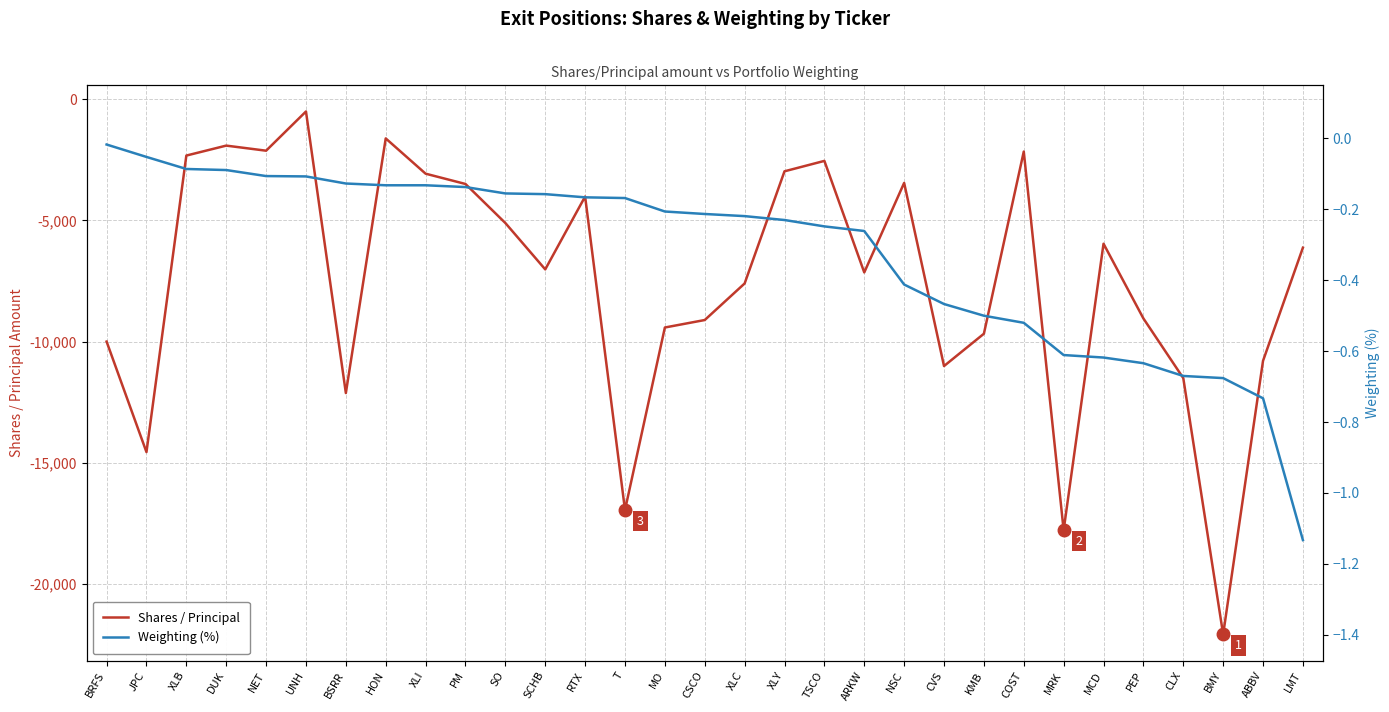

Does the chart have visible grid lines?

Yes